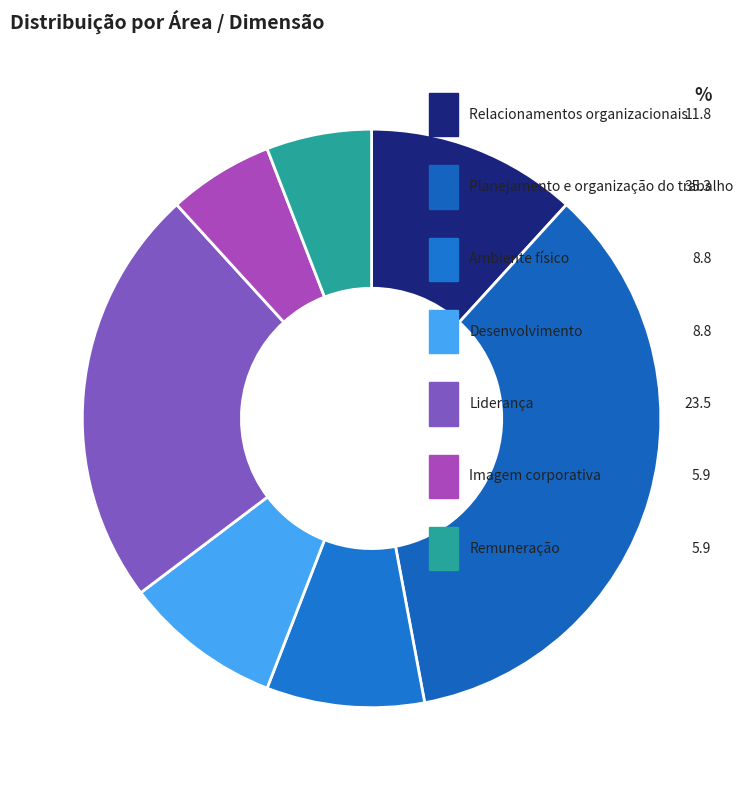

Rank the categories by value from highest to lowest.

Planejamento e organização do trabalho, Liderança, Relacionamentos organizacionais, Ambiente físico, Desenvolvimento, Imagem corporativa, Remuneração